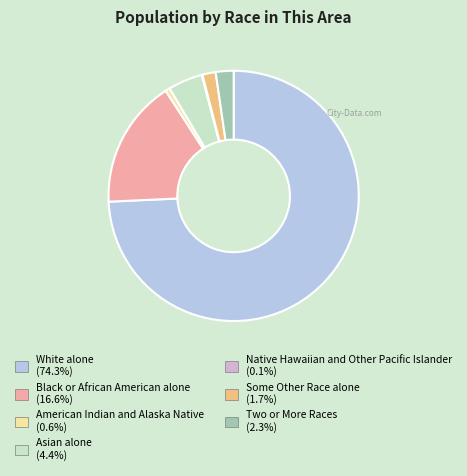

Is it true that Black or African American alone is 11% of the pie?

False